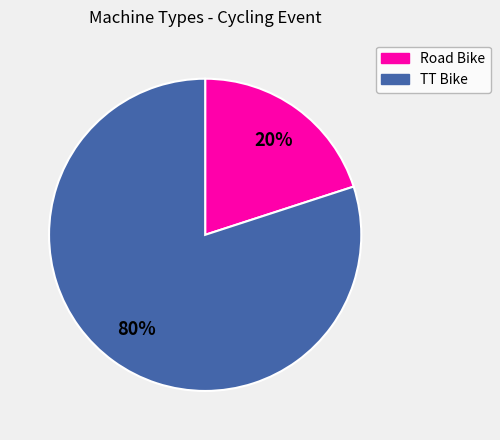

True or false: TT Bike accounts for 80% of the total.

True